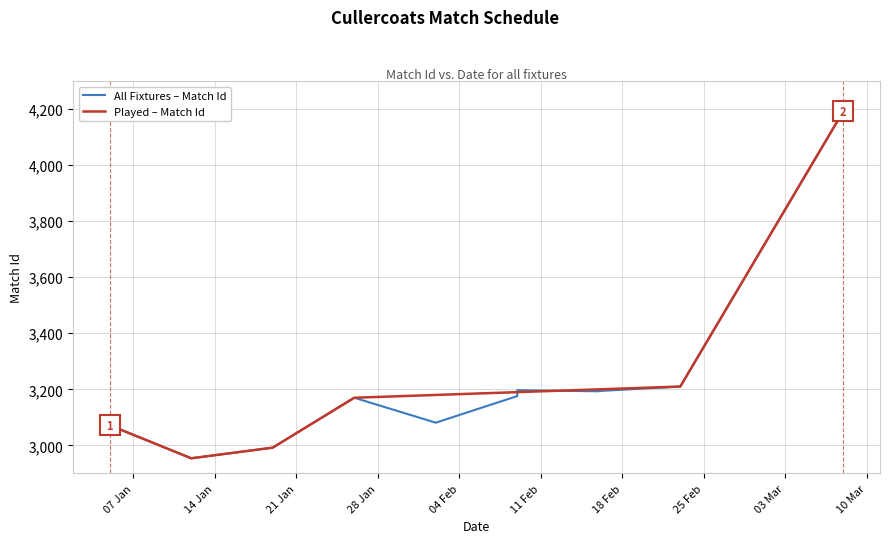

Which category has the highest value across all series?

2020-03-08